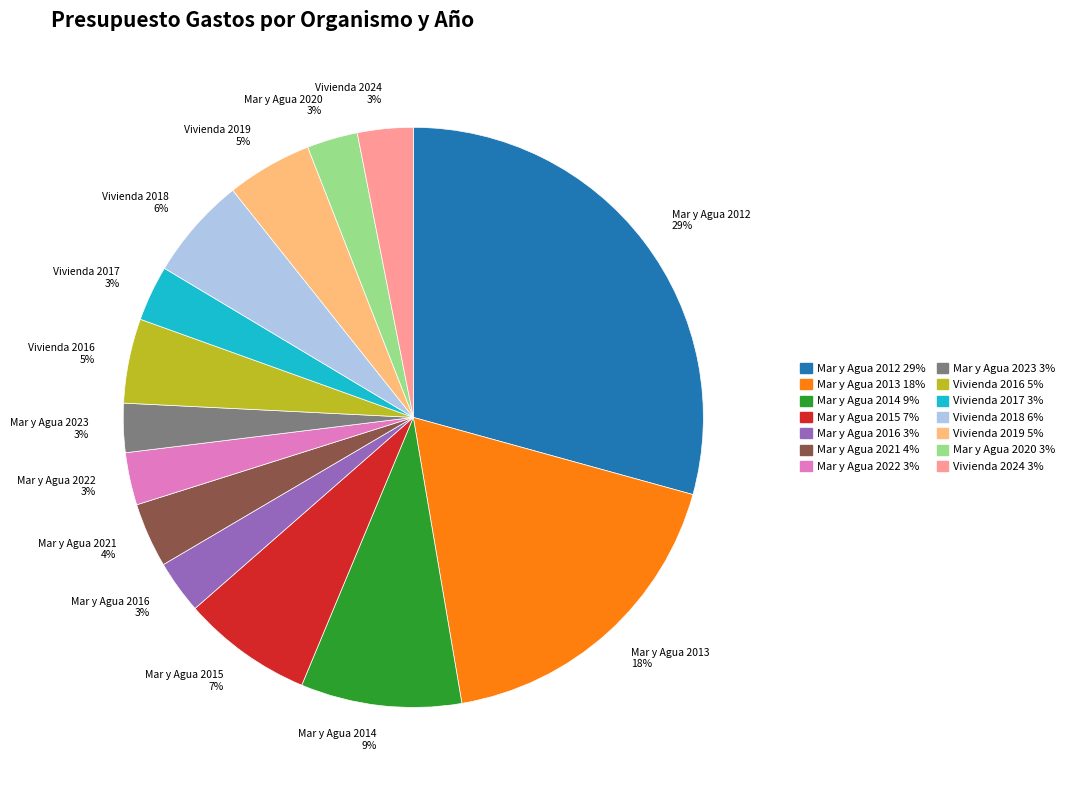

How many slices are in this pie chart?

14